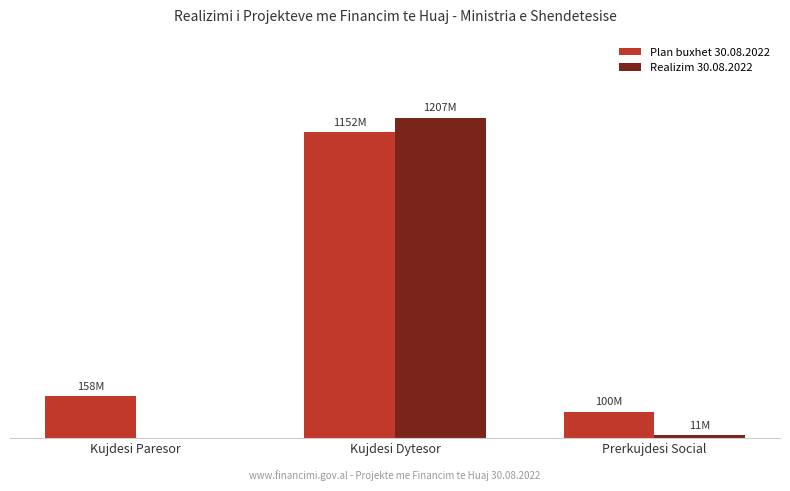

Rank the series at Kujdesi Paresor from lowest to highest value.

Realizim 30.08.2022, Plan buxhet 30.08.2022